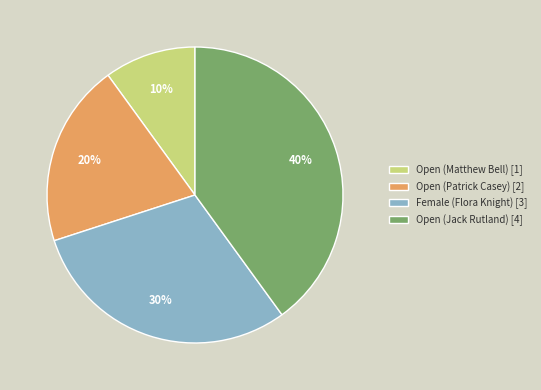

To the nearest percent, what is the combined percentage of Female (Flora Knight) and Open (Matthew Bell)?

40%